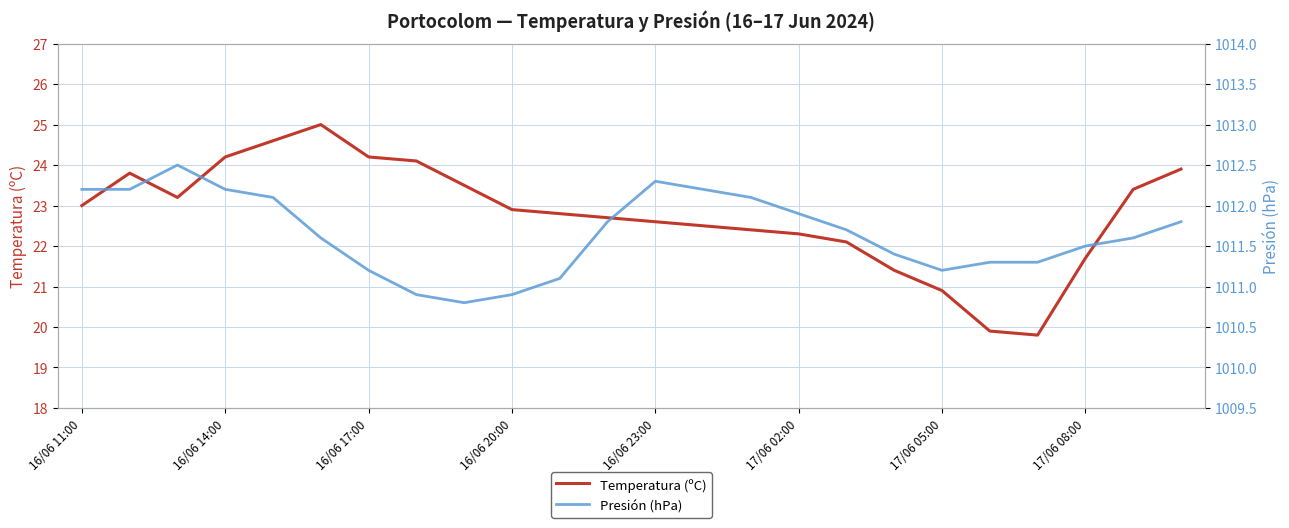

Is it true that Temperatura (ºC) equals 20.9 at 17/06 05:00?

True